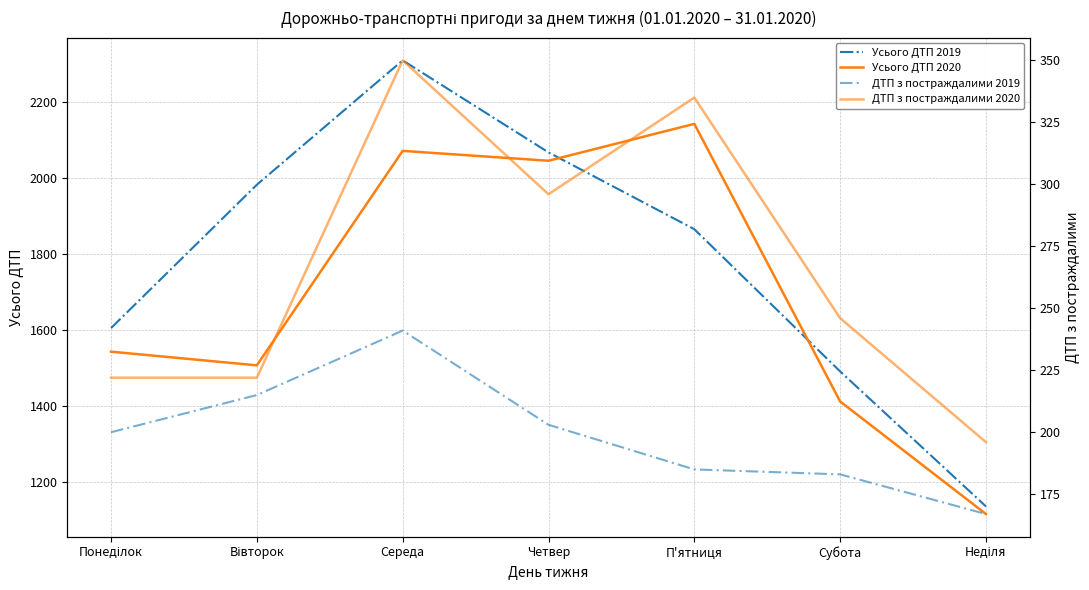

Where is Усього ДТП 2020 nearest to the value 1629?

Понеділок